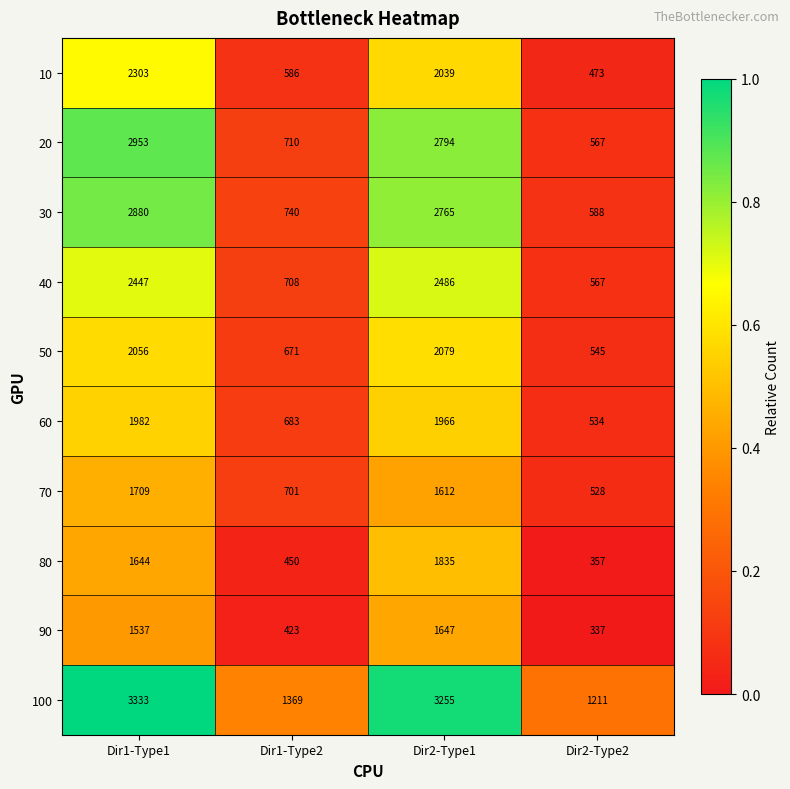

What is the difference between the 50 values at Dir2-Type2 and Dir1-Type2?

126